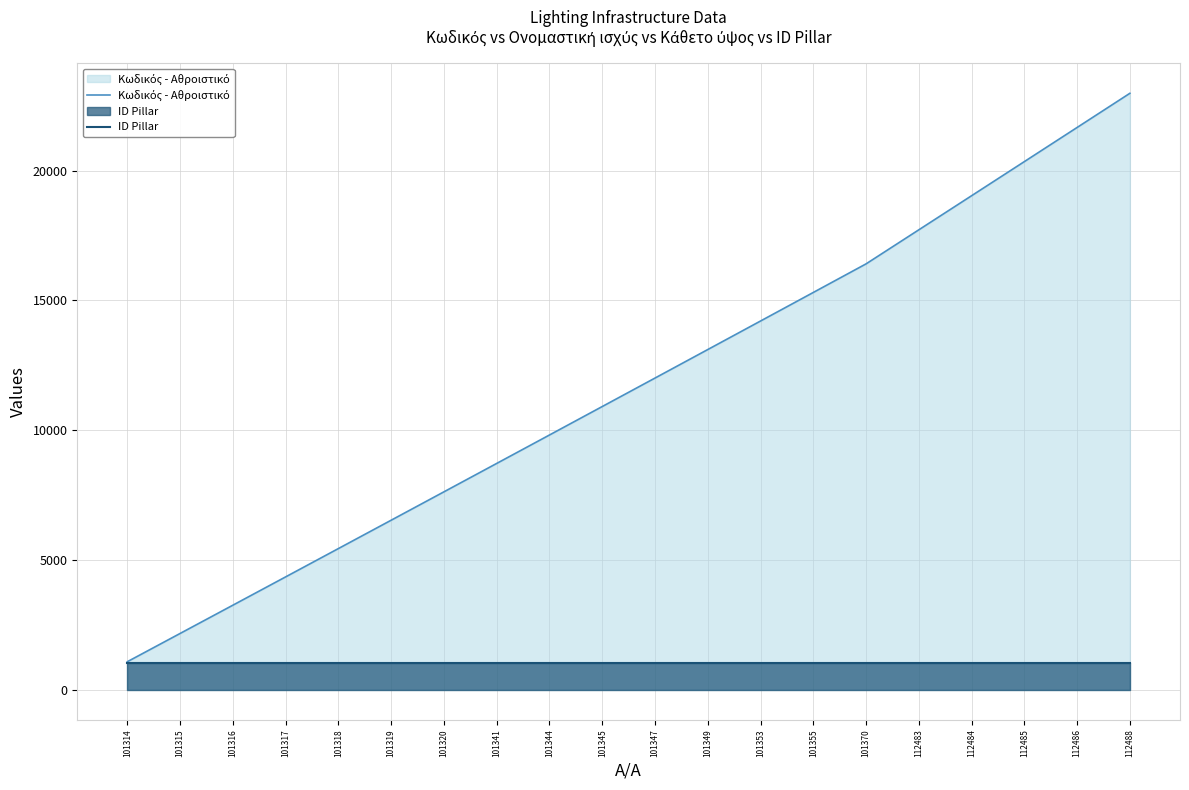

The value of Κωδικός - Αθροιστικό at 112488 is 37799. True or false?

False